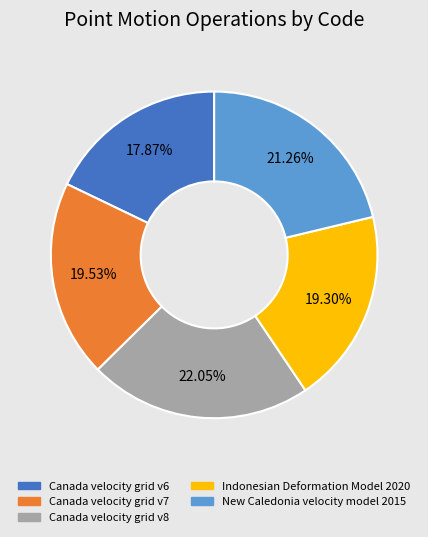

What percentage is the Canada velocity grid v7 slice, to the nearest percent?

20%